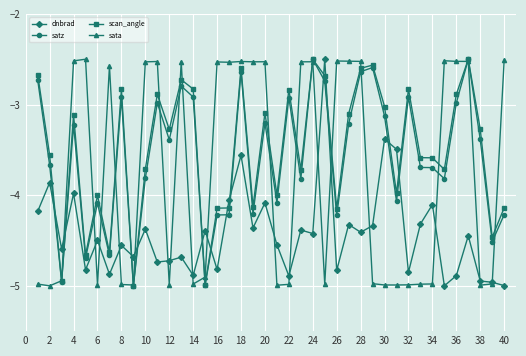

What is the value of the scan_angle point at the 23rd from the left?

-3.7